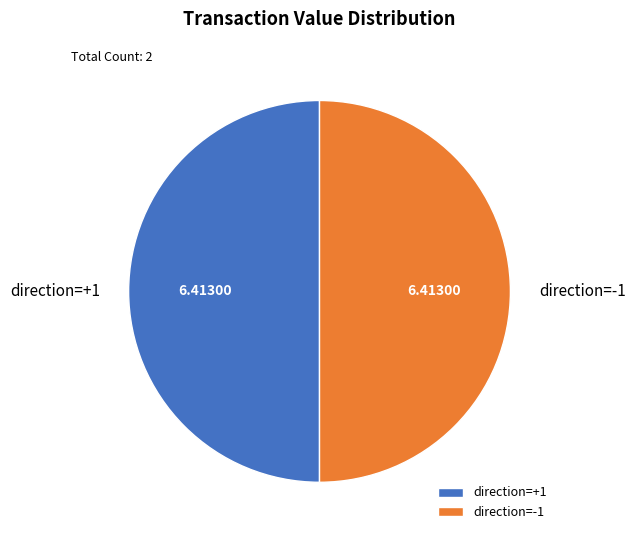

What is the ratio of the value at direction=-1 to the value at direction=+1?

1.0